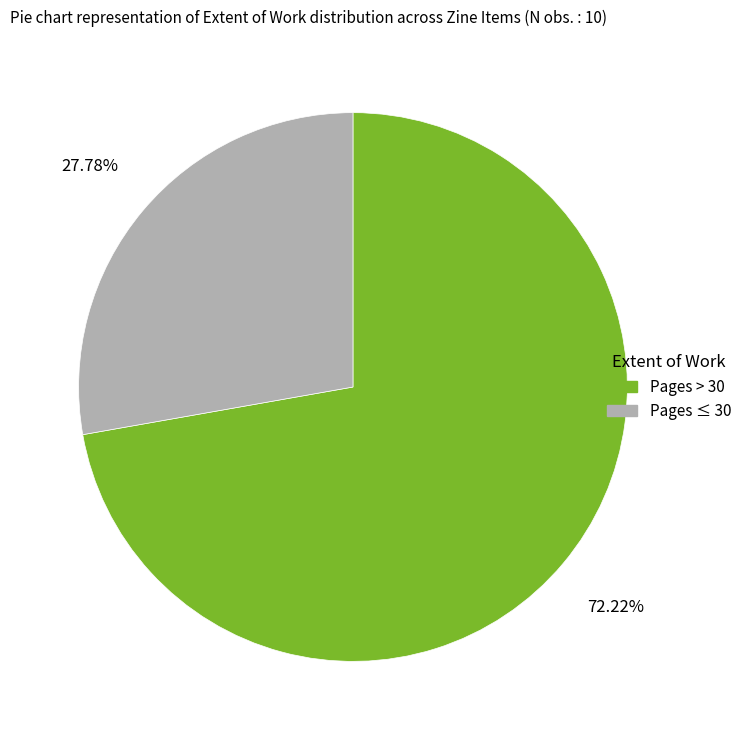

Does any single category account for the majority?

Yes